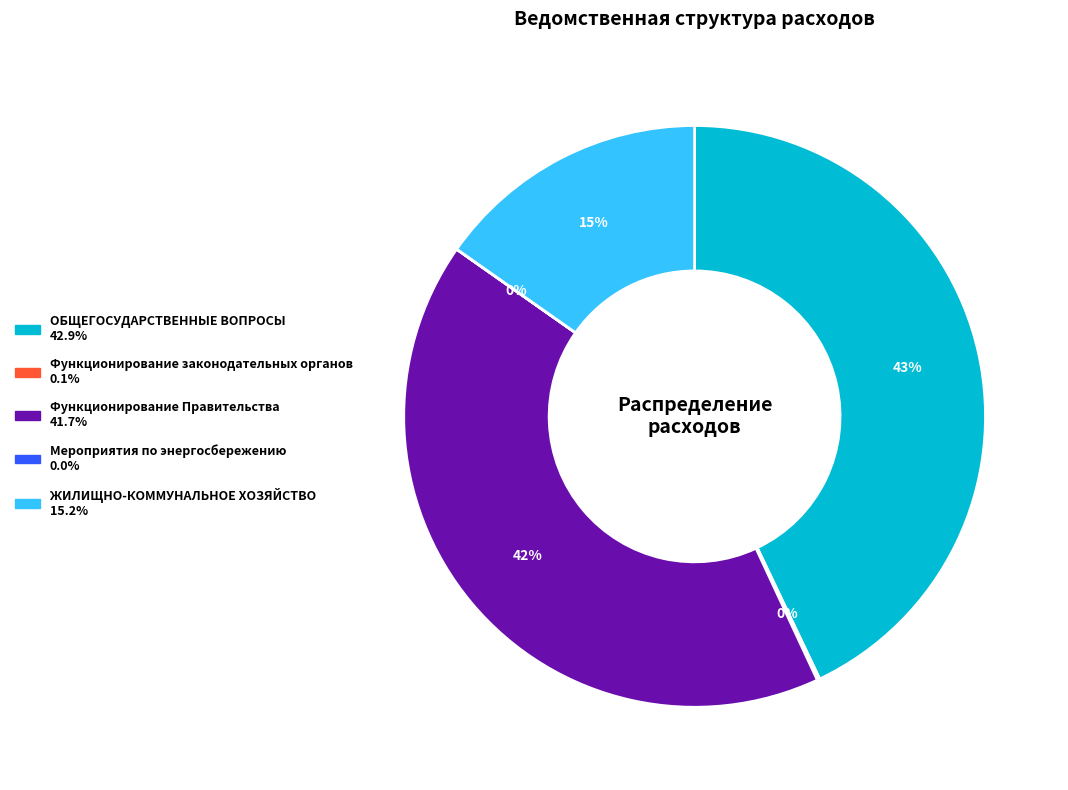

Is there any slice that represents more than half of the pie?

No